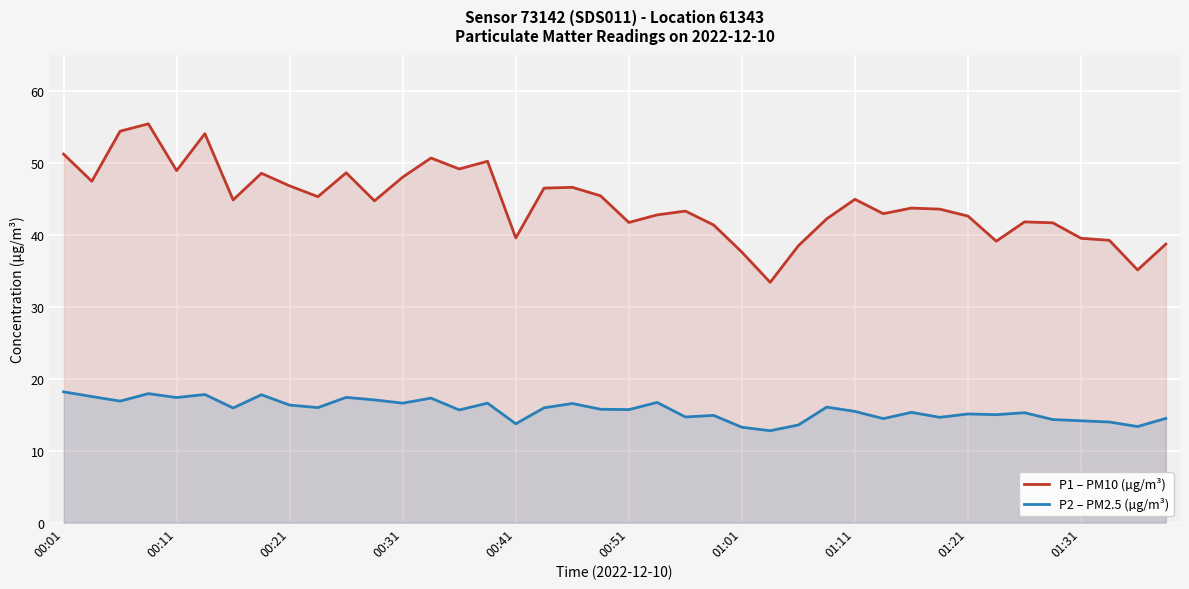

At which label does P2 – PM2.5 (µg/m³) first exceed 15?

00:01